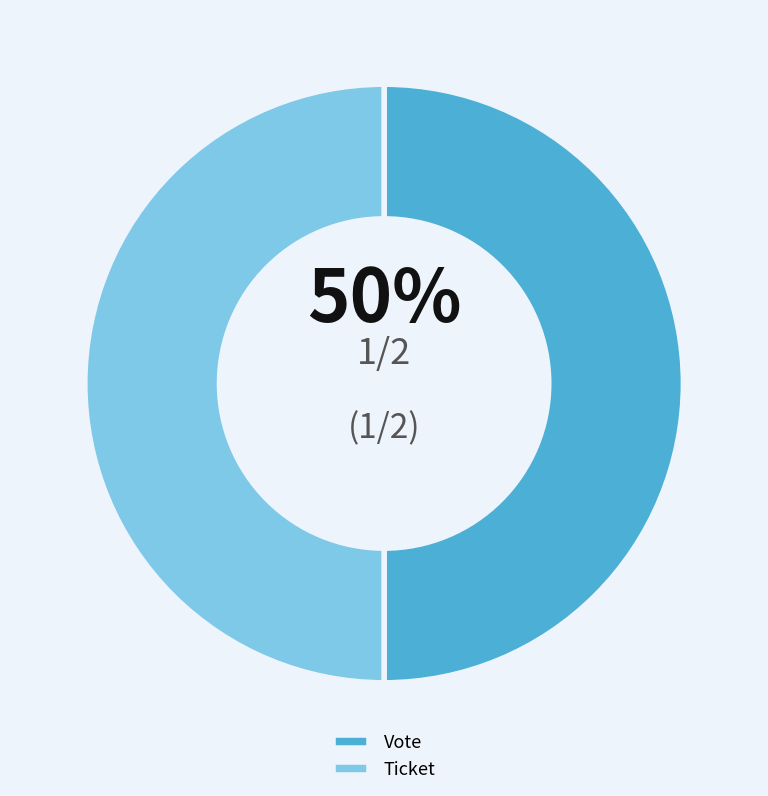

To the nearest percent, what is the combined percentage of Ticket and Vote?

100%